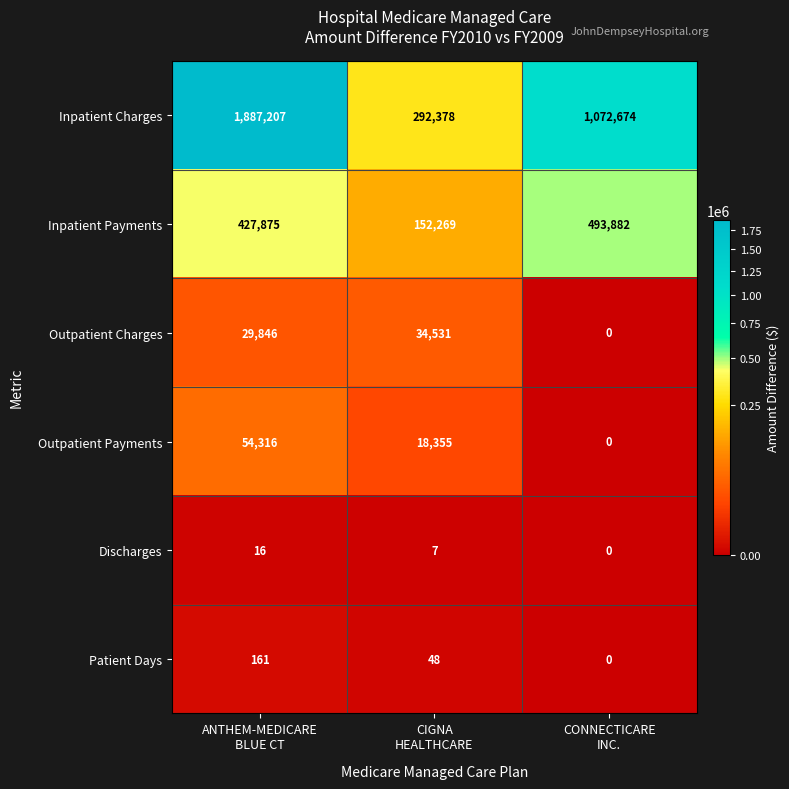

What is the difference between the maximum and minimum values in the Outpatient Charges series?

34531